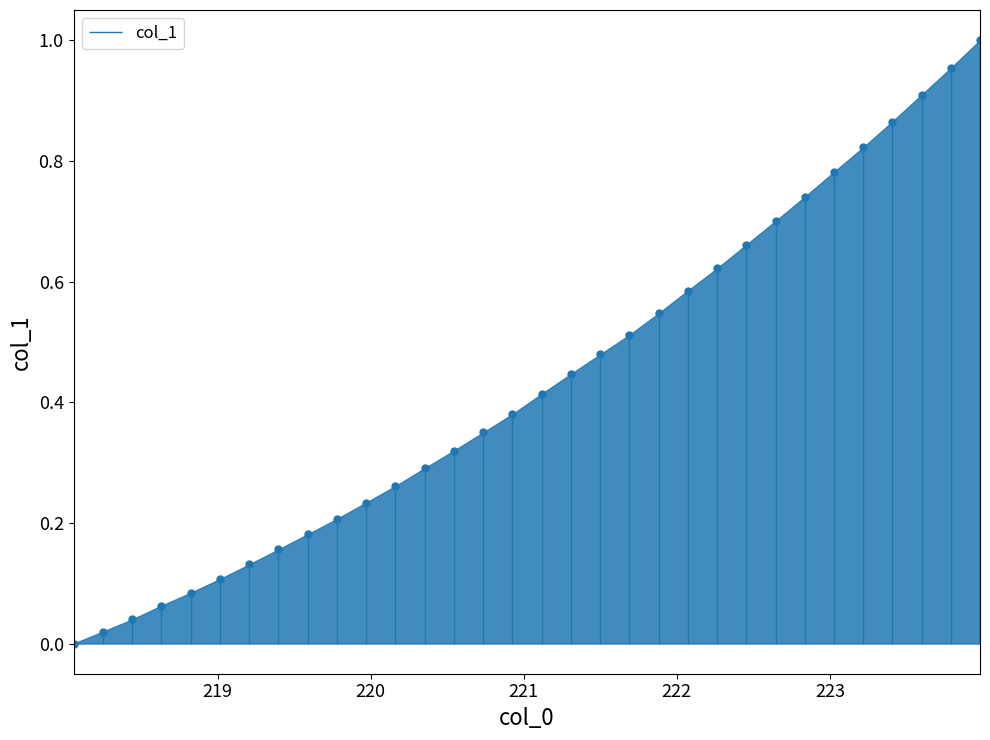

Where is the data nearest to the value 0?

218.0596